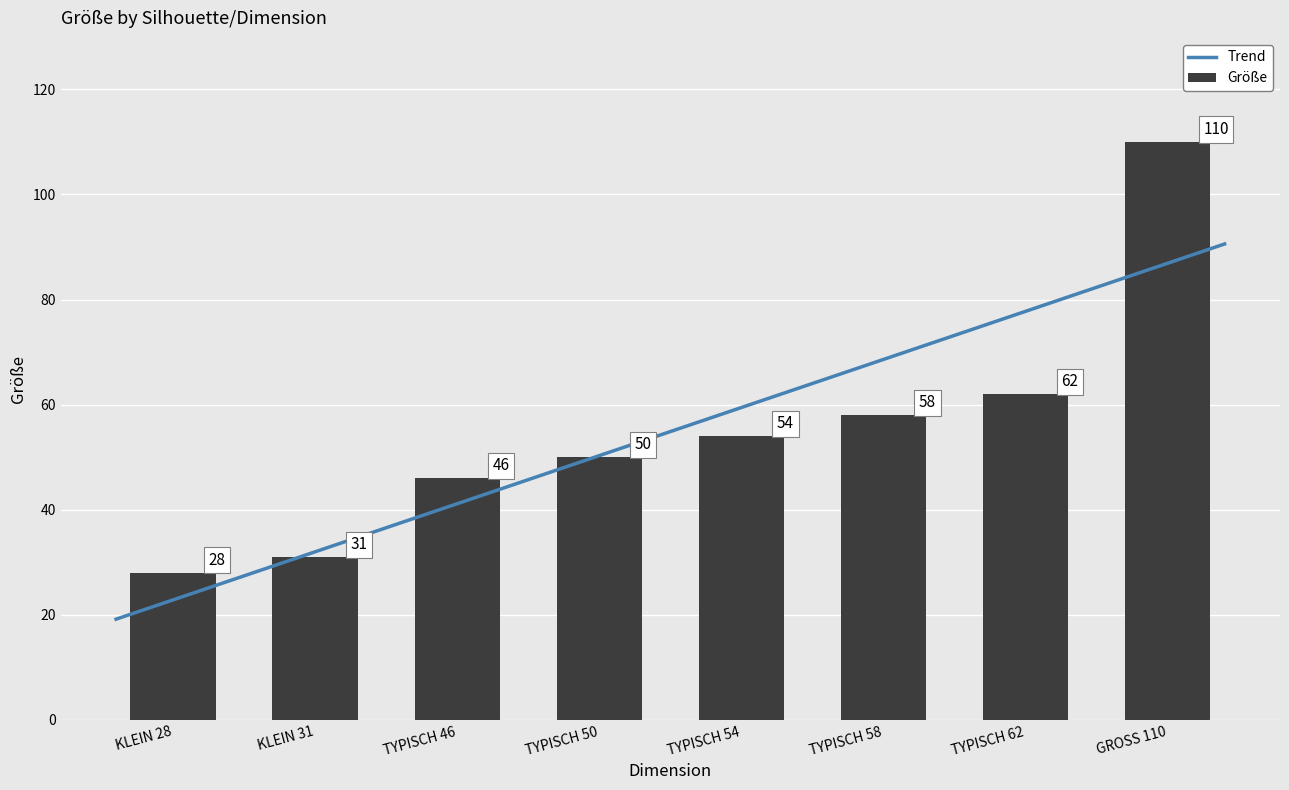

Reading left to right, transcribe all the data shown in this chart.

28	31	46	50	54	58	62	110